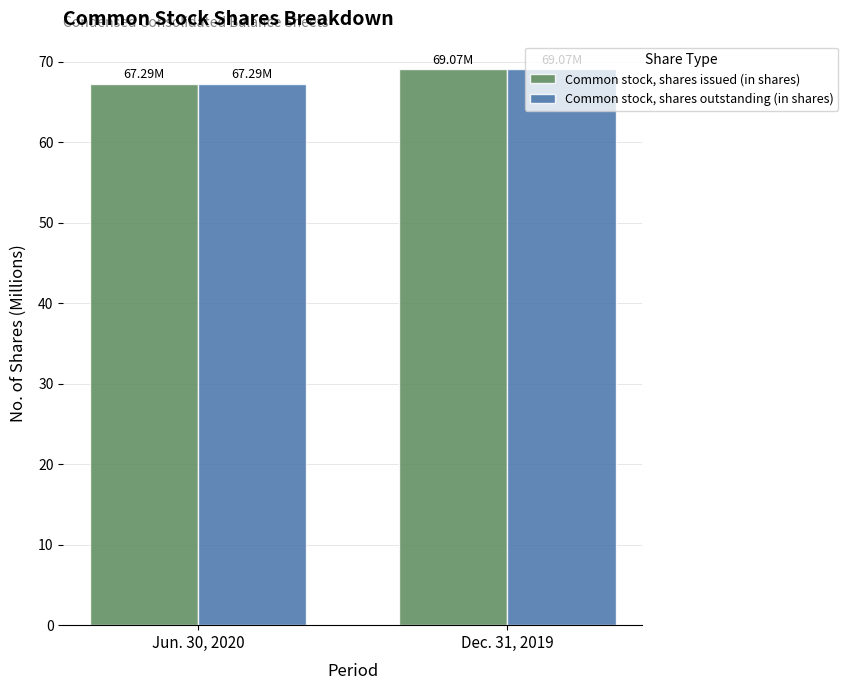

At which category does the chart reach its minimum across all series?

Jun. 30, 2020